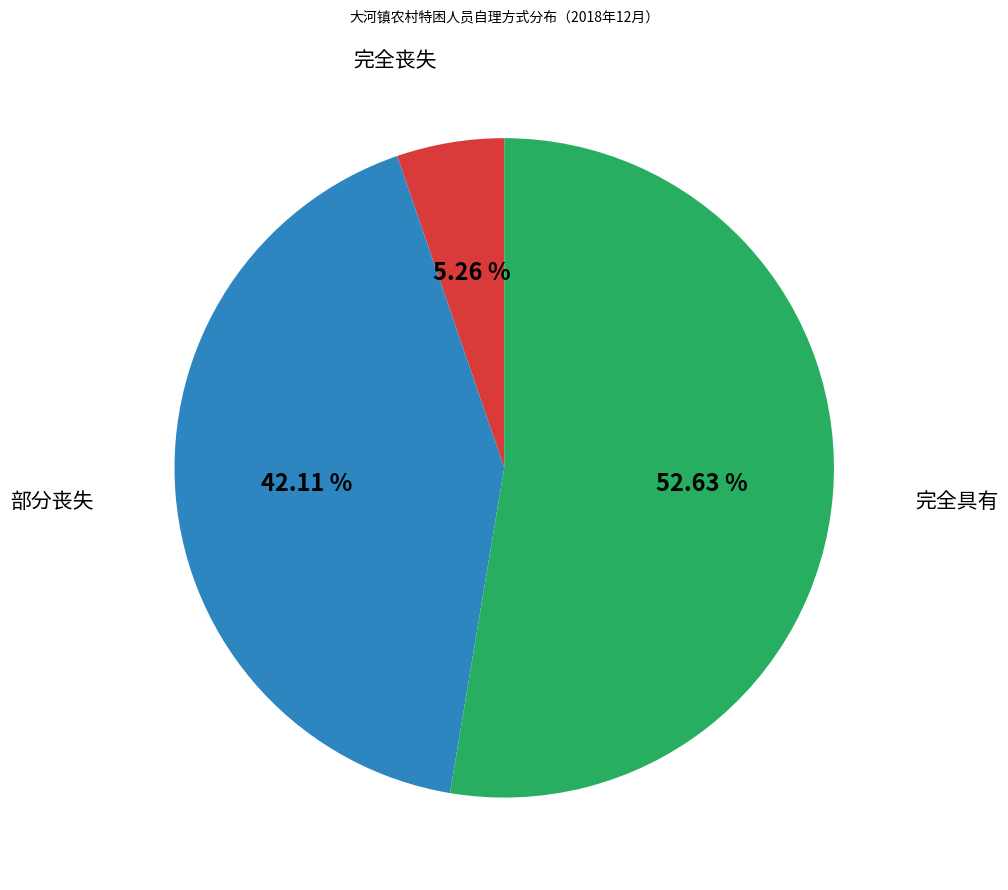

Is there any slice that represents more than half of the pie?

Yes